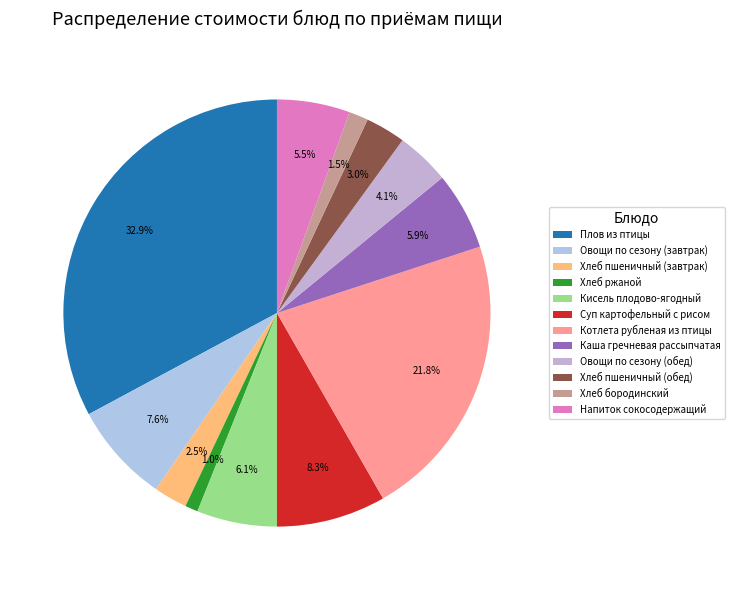

How many segments does this pie chart have?

12